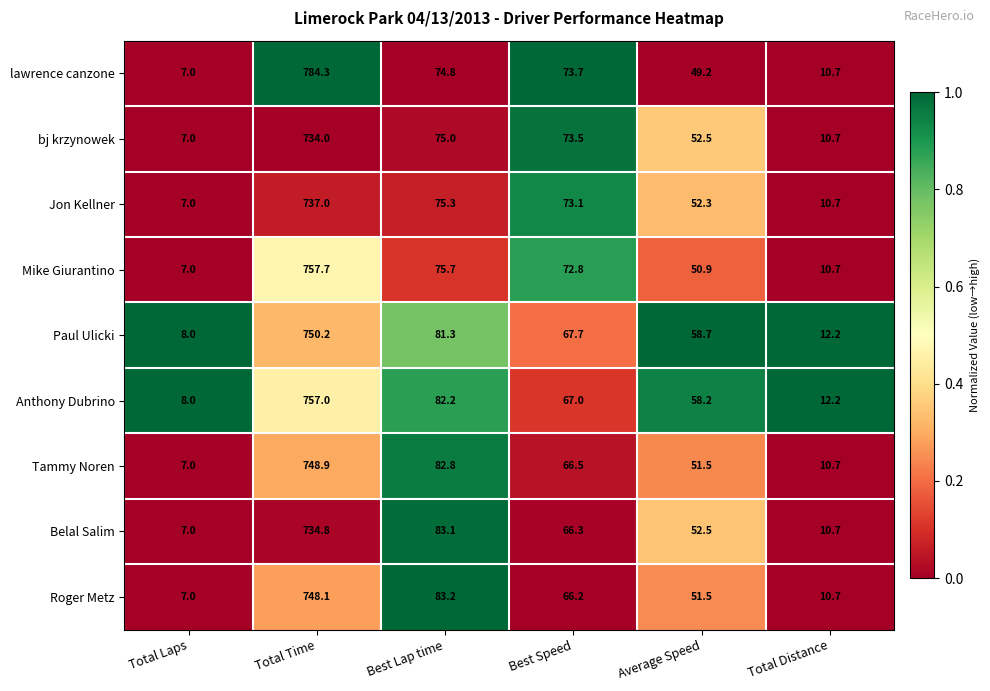

What value does the Roger Metz series have at Average Speed?

51.5